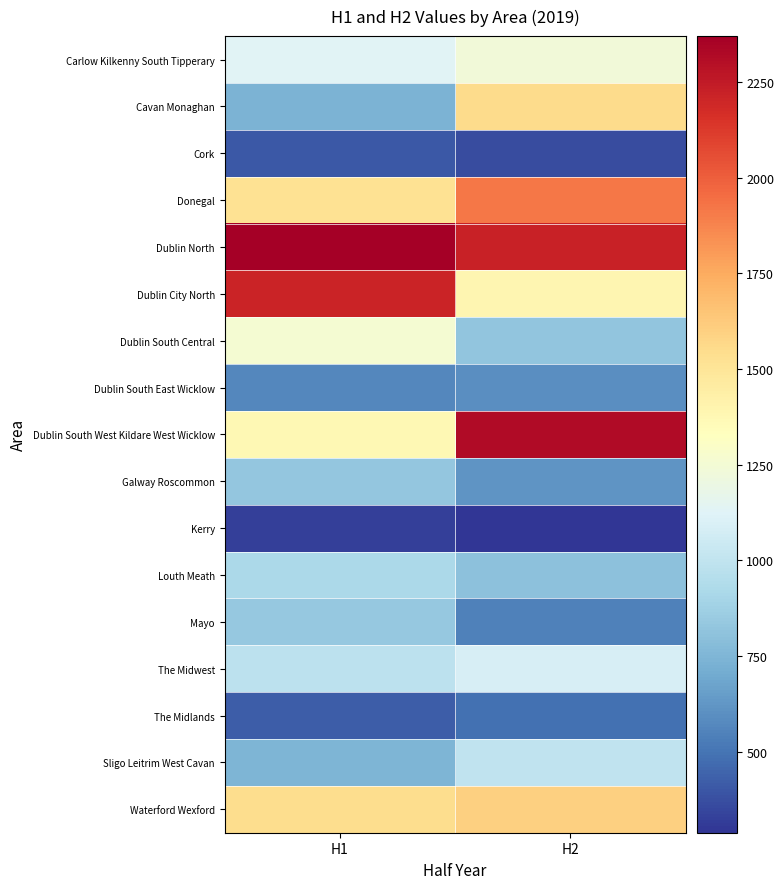

Which has a higher value, H2 or H1?

H2